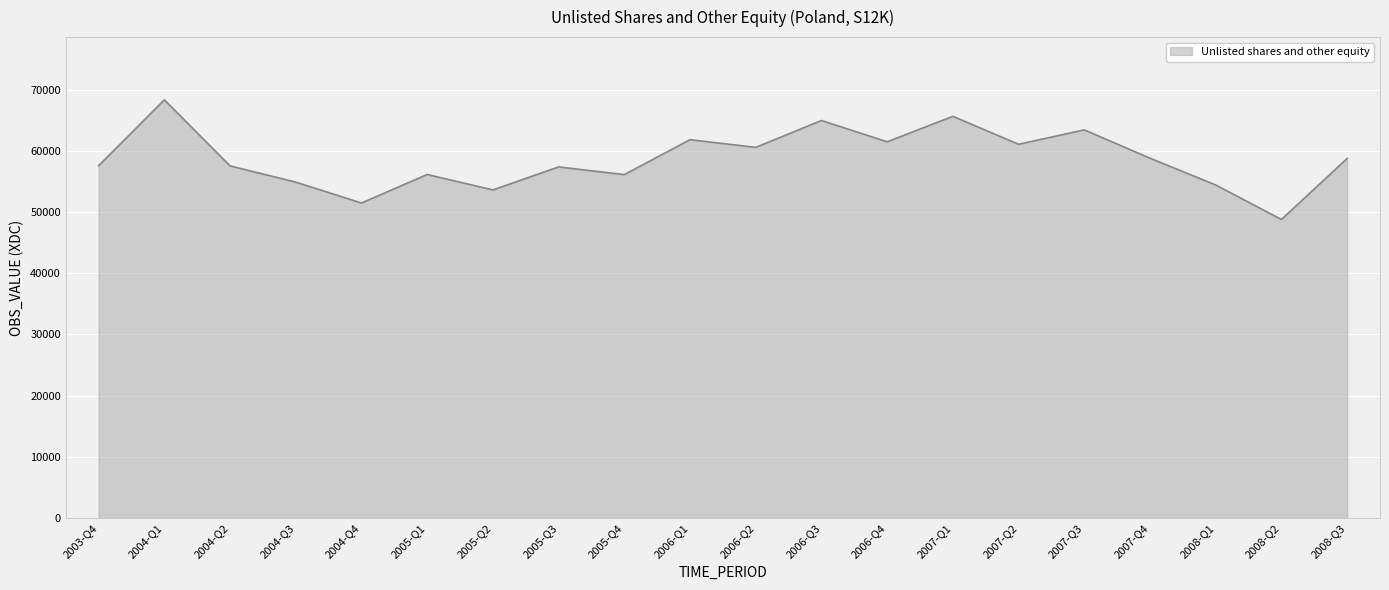

Is it true that the value at 2006-Q3 is 30094.6?

False